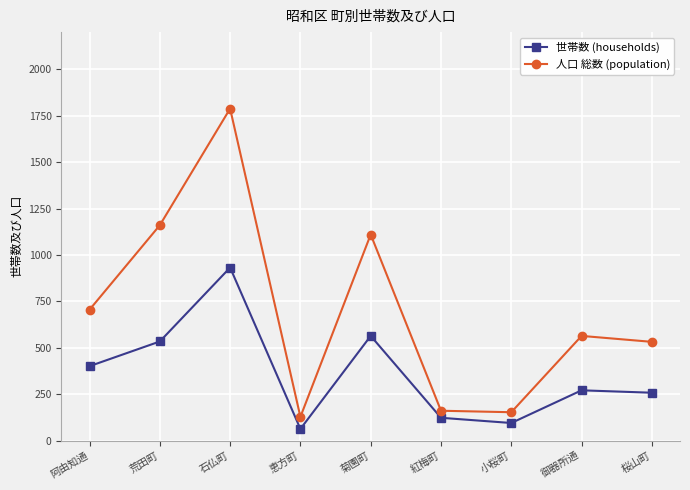

What is the value of the 人口 総数 (population) point at the 3rd from the left?

1788